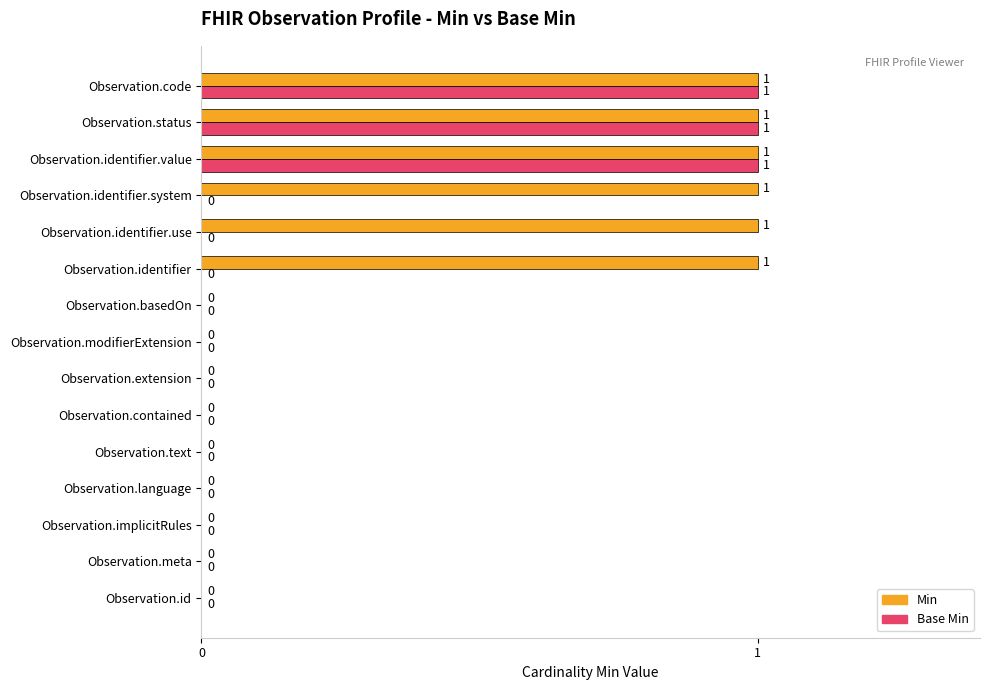

What is the sum of all Min values?

6